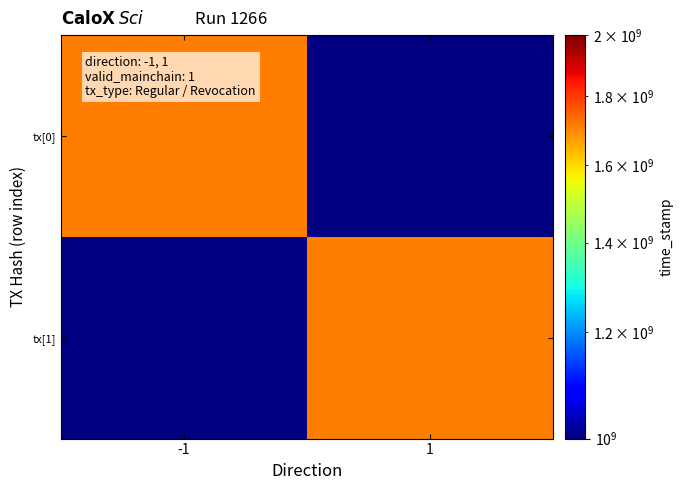

What is the minimum value for tx[0]?

1713550045.0